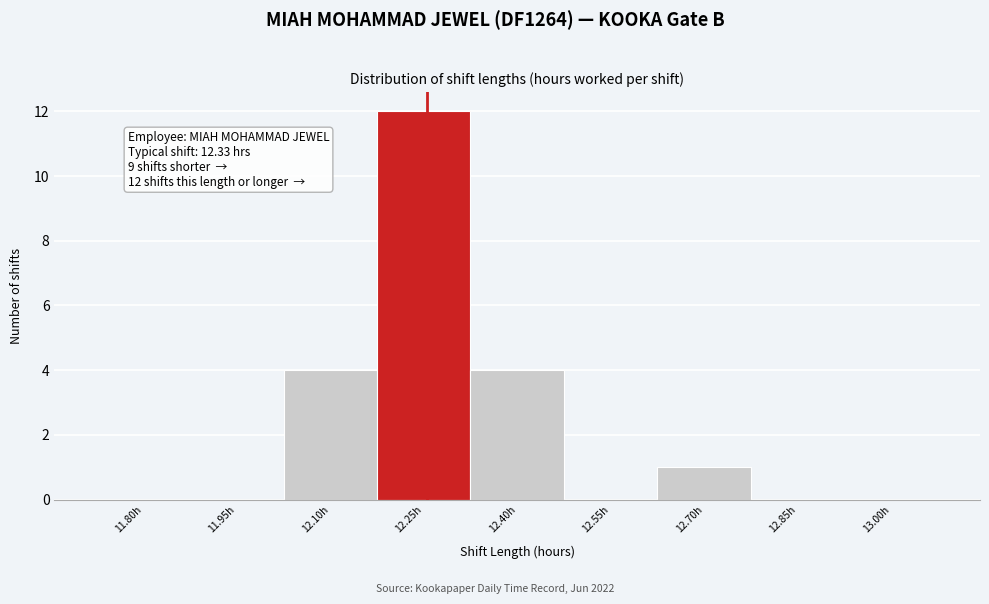

Reading left to right, extract all data points from this chart.

11.80h=0	11.95h=0	12.10h=4	12.25h=12	12.40h=4	12.55h=0	12.70h=1	12.85h=0	13.00h=0